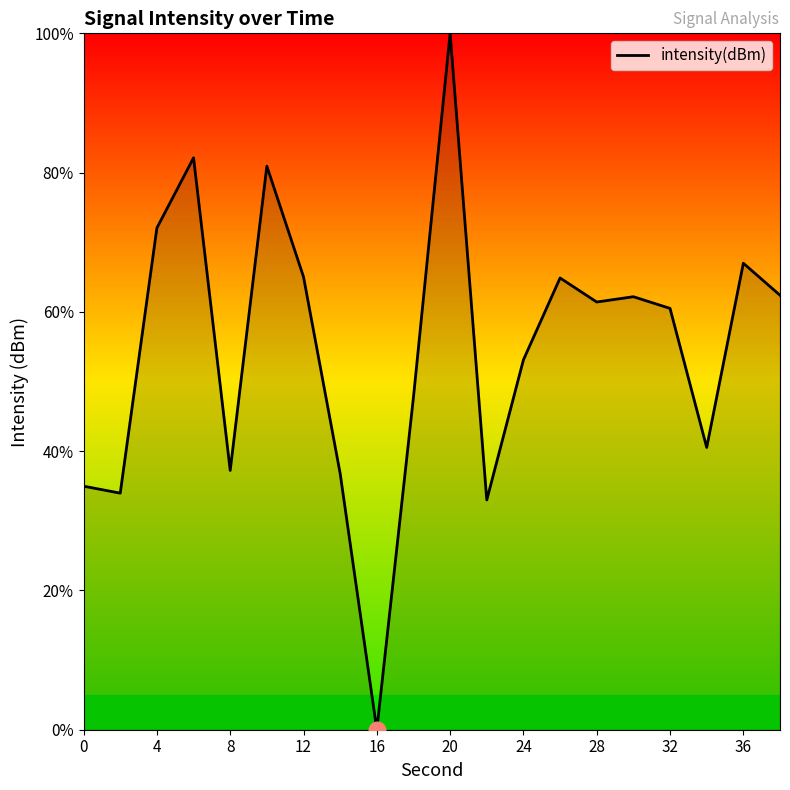

What is the maximum value shown in the chart?

100.0